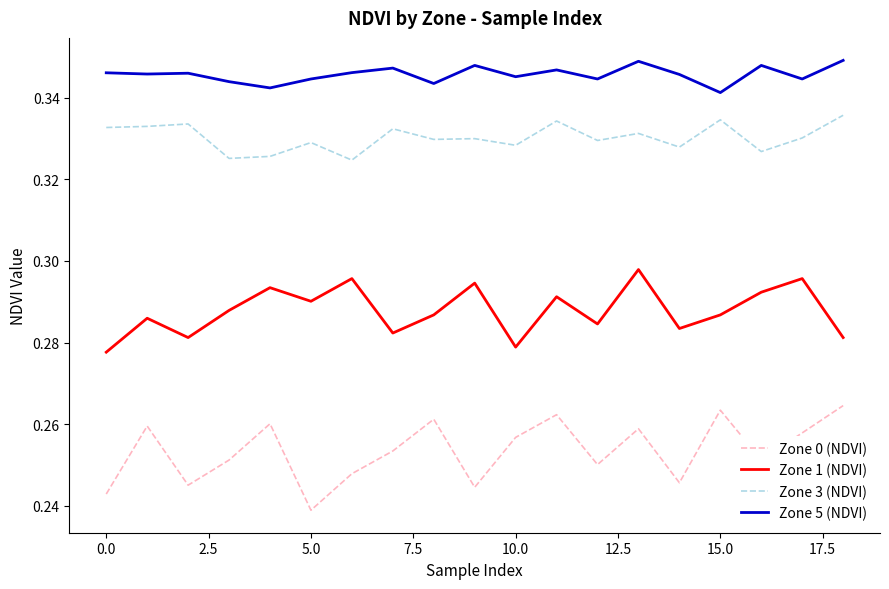

True or false: Zone 3 (NDVI) and Zone 0 (NDVI) cross at least once.

False